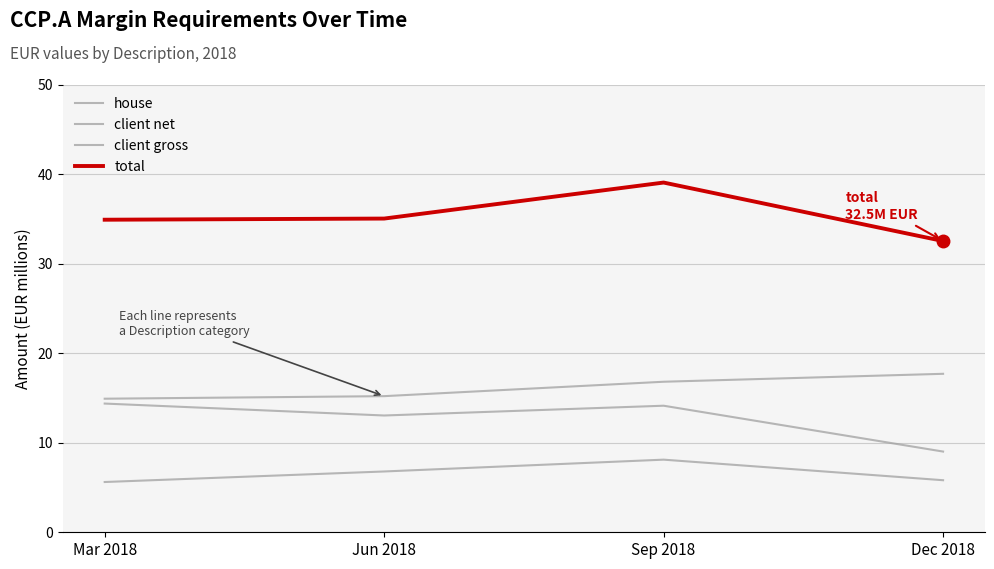

Is this an area chart (filled region under the line)?

No